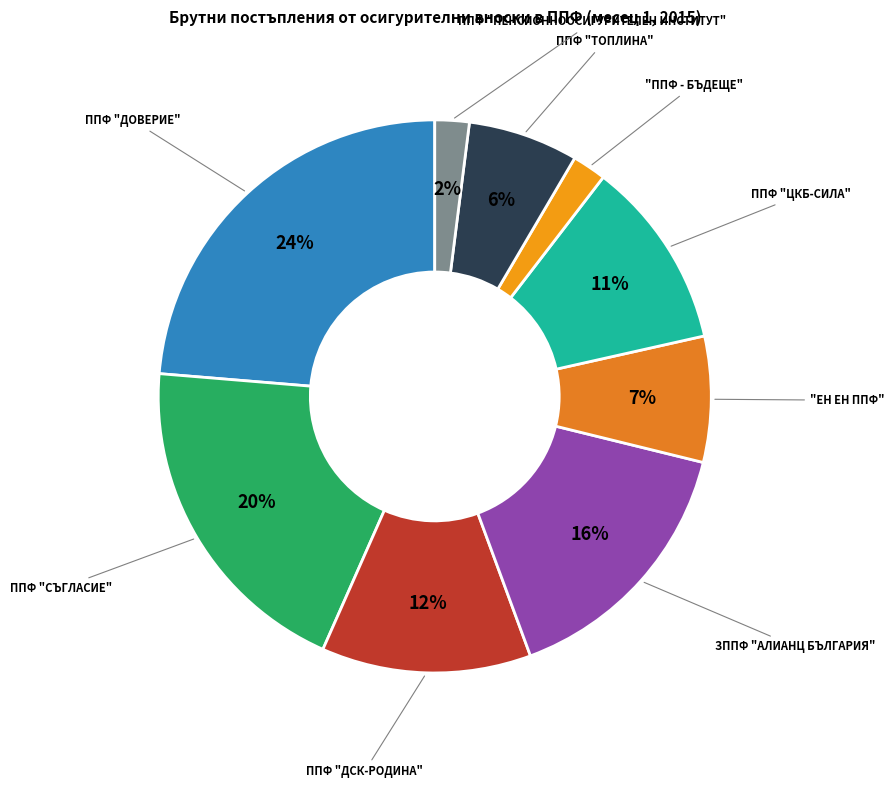

What is the smallest slice in the pie chart?

"ППФ - БЪДЕЩЕ"